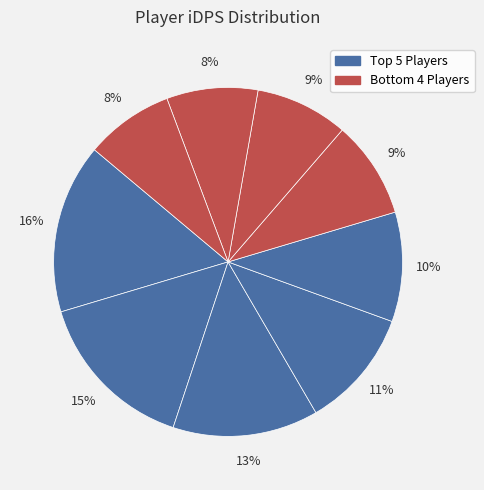

Count the number of slices in the pie.

9